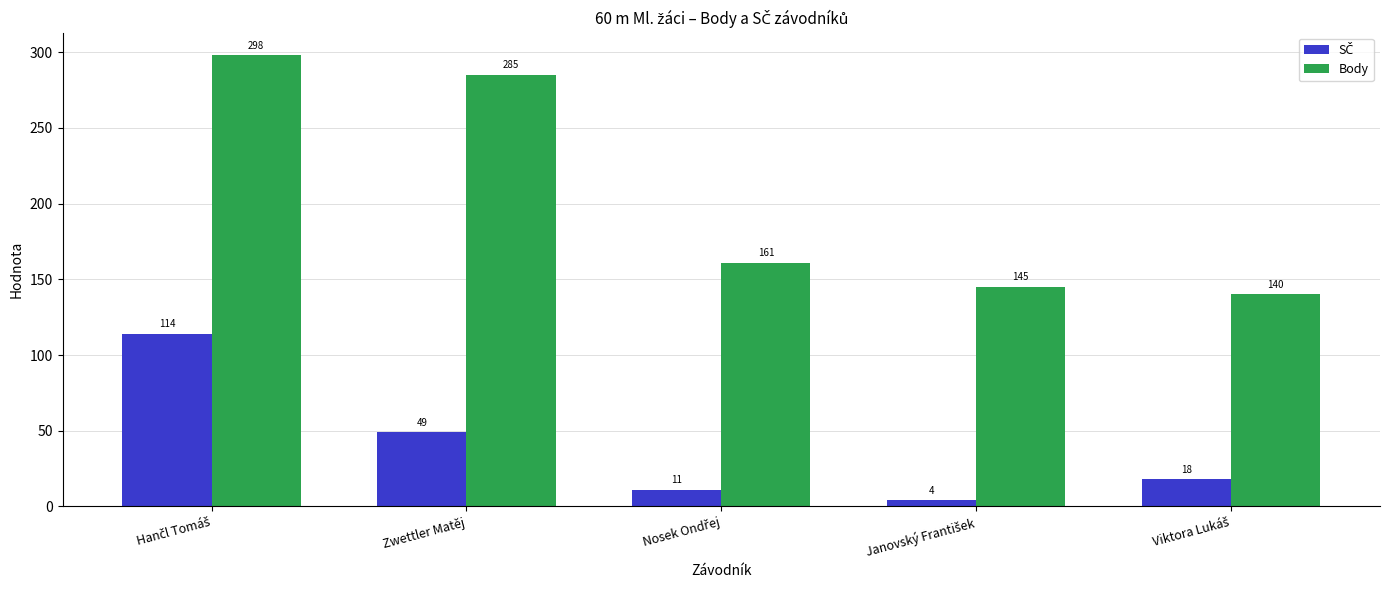

What is the difference between the maximum and minimum values in the Body series?

158